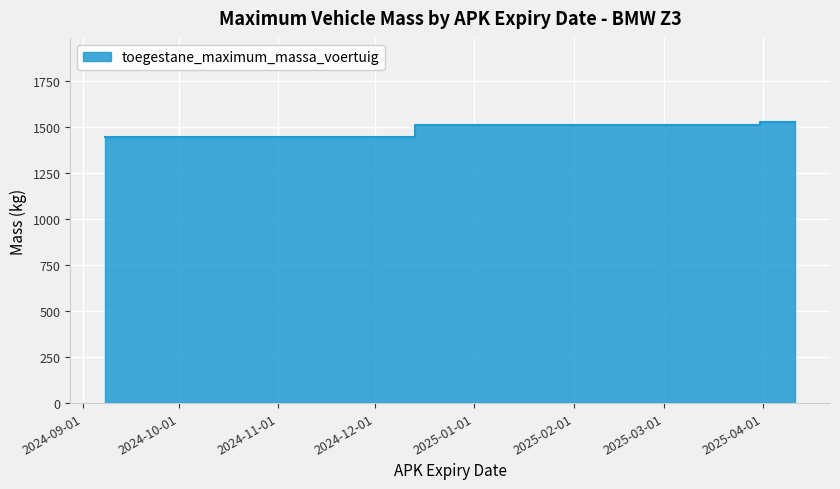

Is it true that the value at 20240908 is 1445?

True